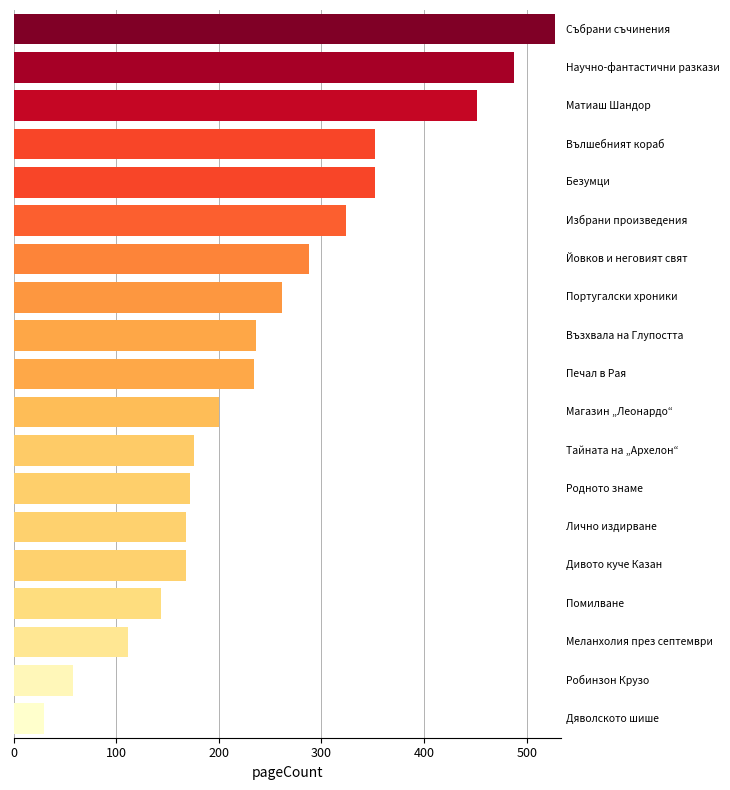

What is the greatest value displayed?

528